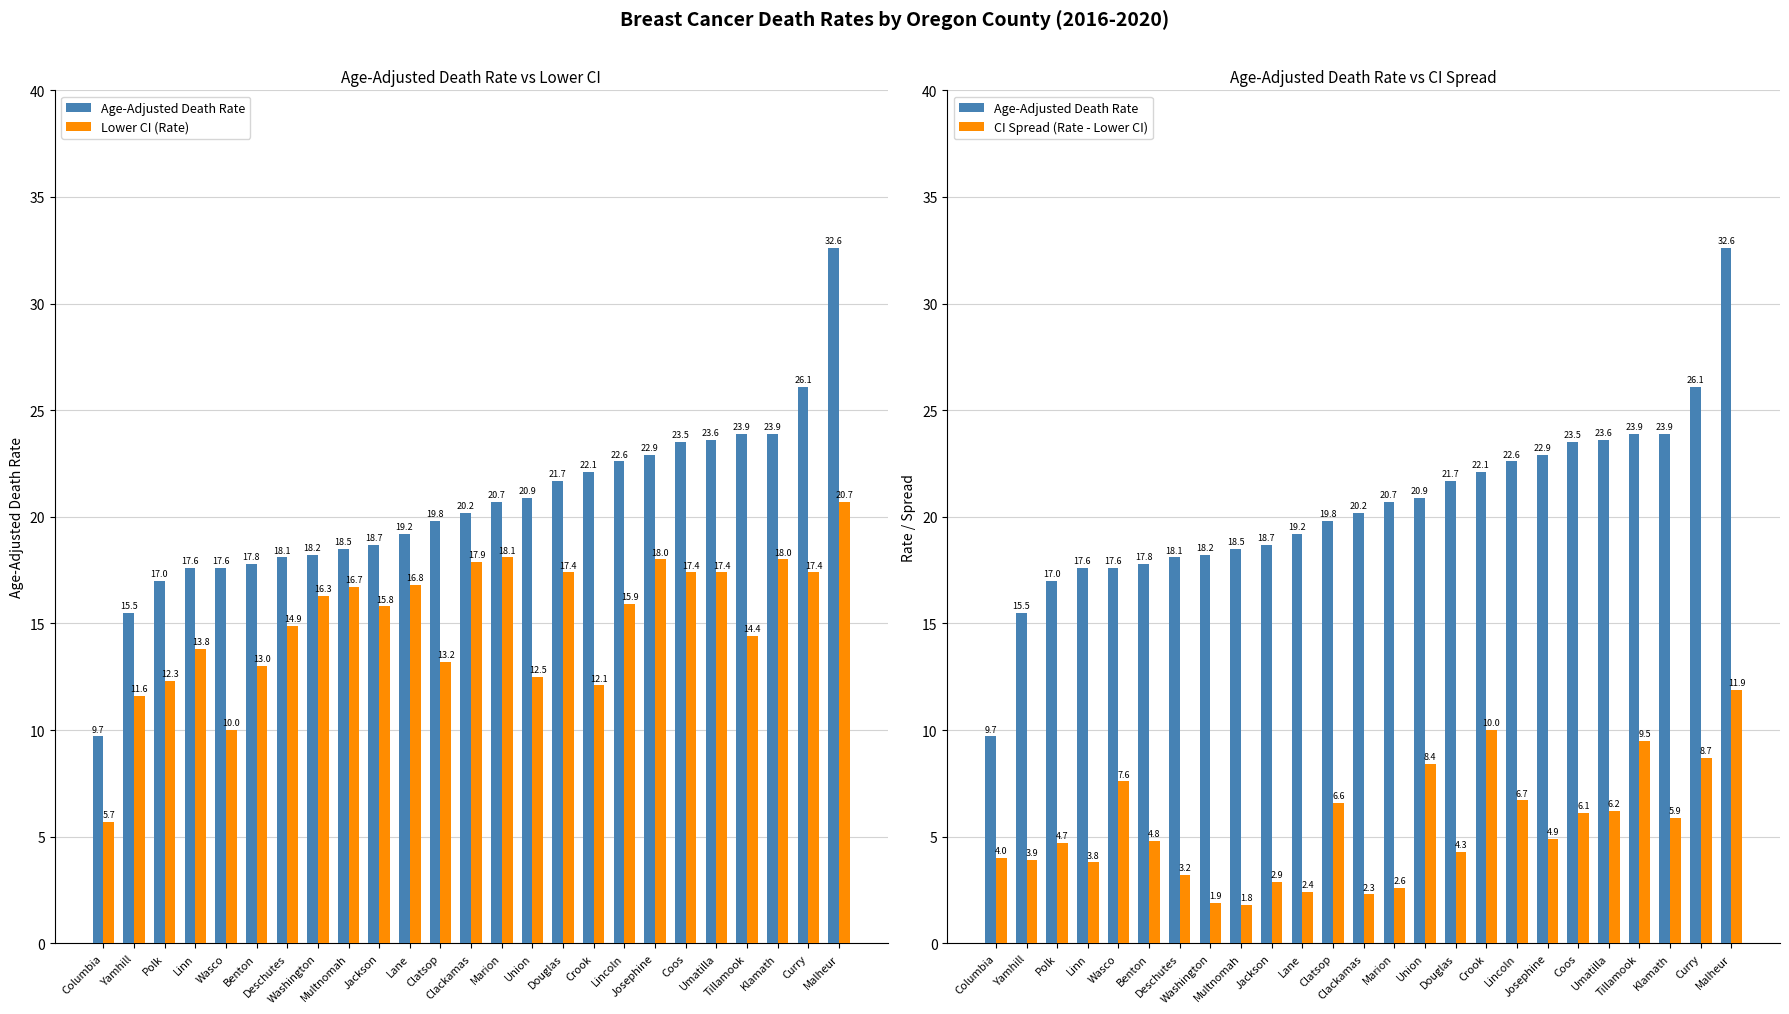

Which series has the largest total across all categories?

Age-Adjusted Death Rate